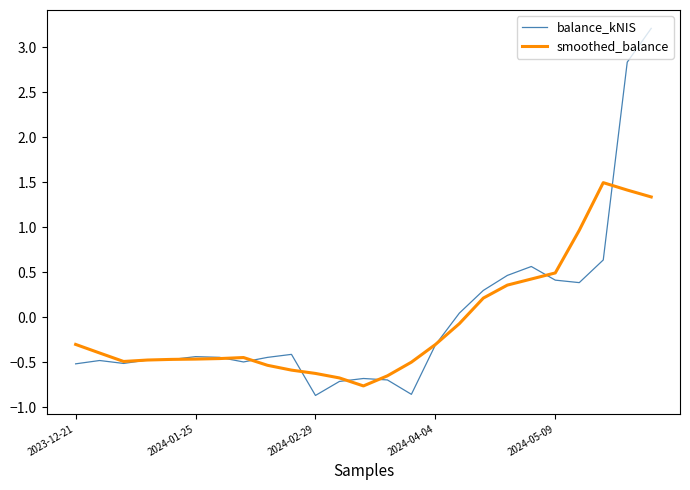

True or false: balance_kNIS and smoothed_balance intersect in this chart.

True